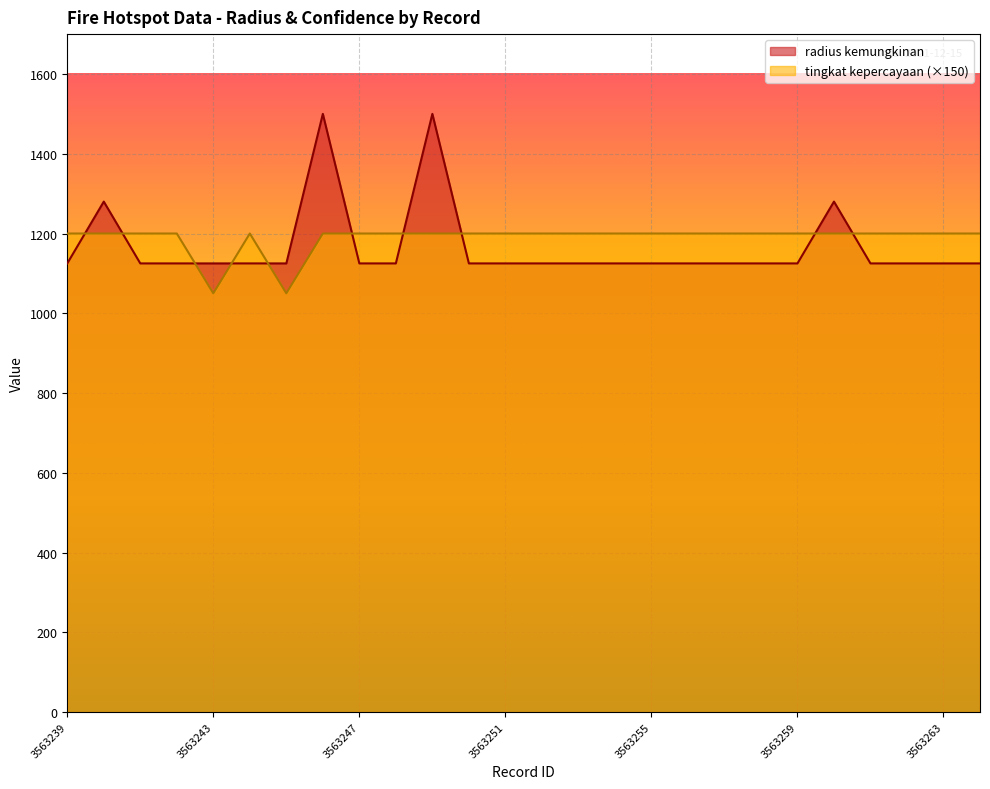

How many lines are shown in the chart?

2